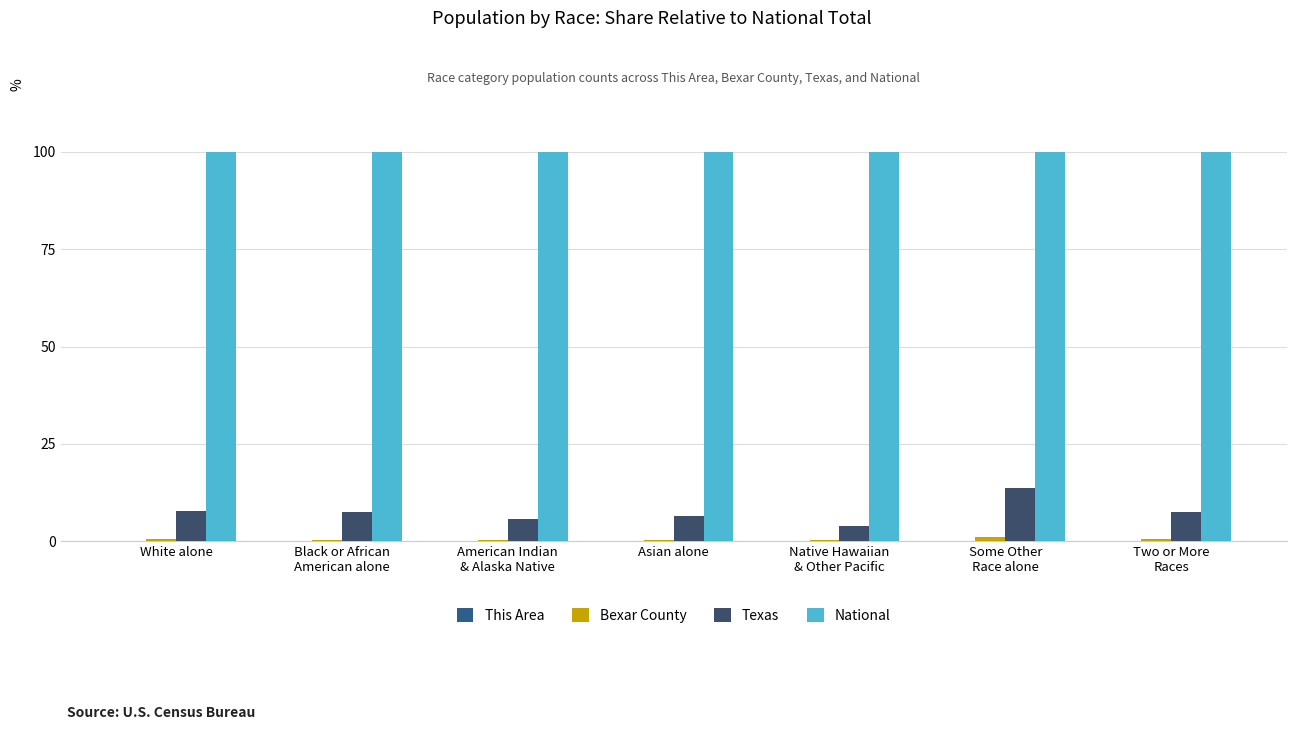

Does the chart contain stacked bars?

No